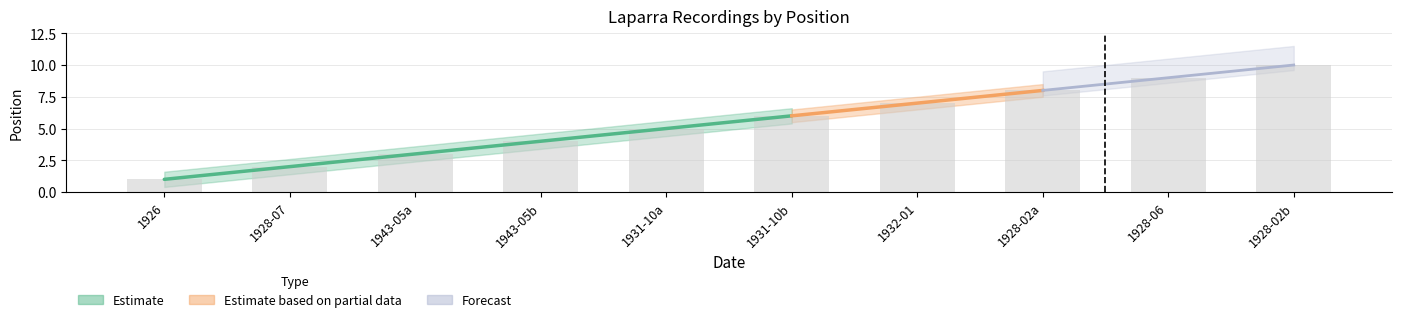

The value at 1926 is 1. True or false?

True